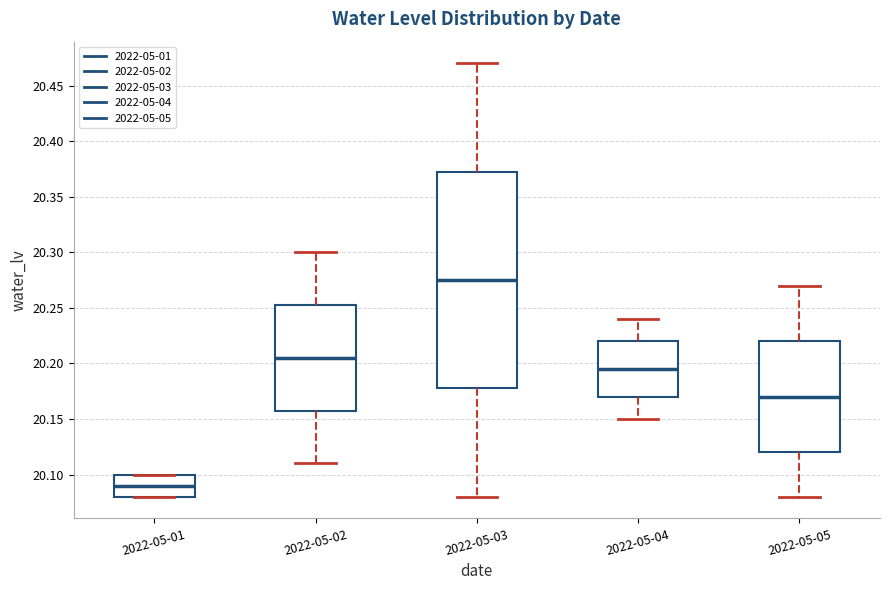

Reading left to right, read every box against the y-axis: the position of its median line, the range the box covers, and the ends of its whiskers. The values are not printed on the chart, so give them approximately, as read against the axis.

2022-05-01: median 20.090, box 20.080 to 20.100, whiskers 20.080 to 20.100
2022-05-02: median 20.205, box 20.160 to 20.255, whiskers 20.110 to 20.300
2022-05-03: median 20.275, box 20.180 to 20.375, whiskers 20.080 to 20.470
2022-05-04: median 20.195, box 20.170 to 20.220, whiskers 20.150 to 20.240
2022-05-05: median 20.170, box 20.120 to 20.220, whiskers 20.080 to 20.270